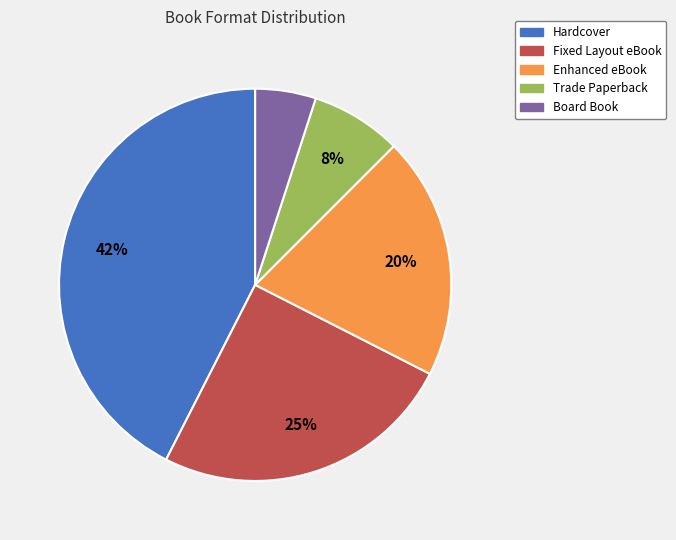

Approximately how many times larger is the value at Hardcover compared to Fixed Layout eBook?

1.7